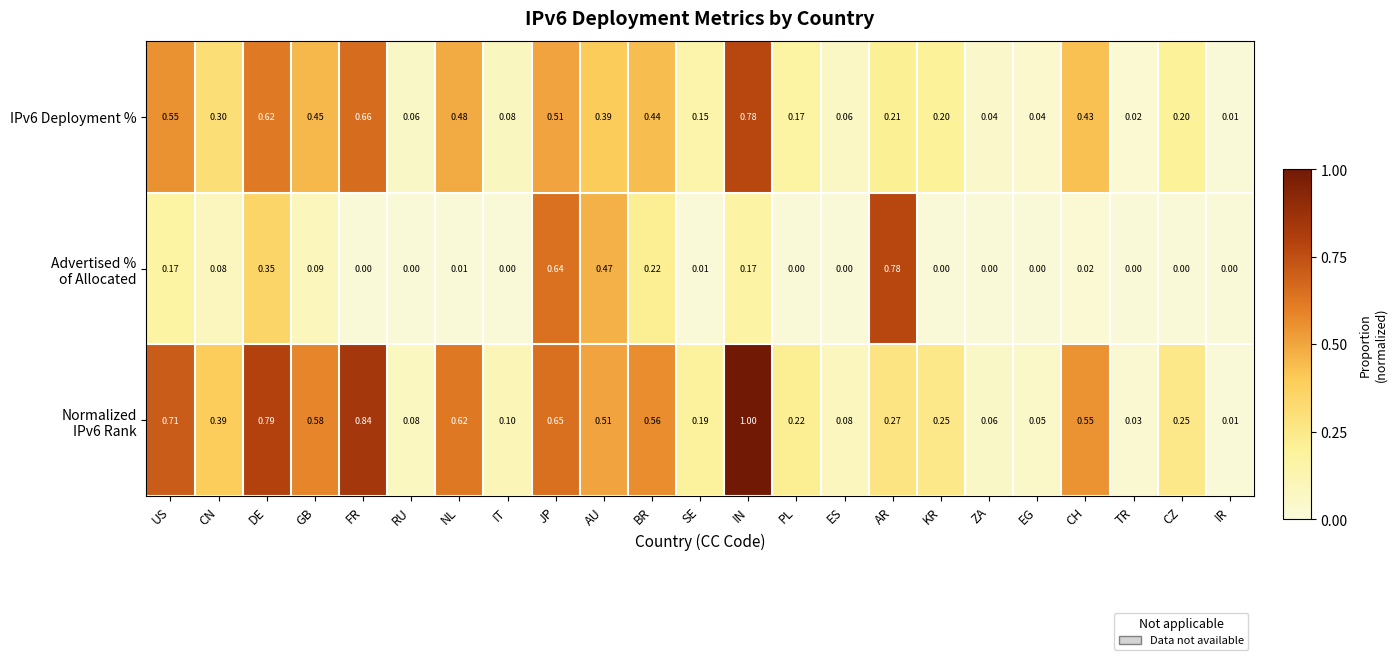

Which category has the highest value across all series?

IN